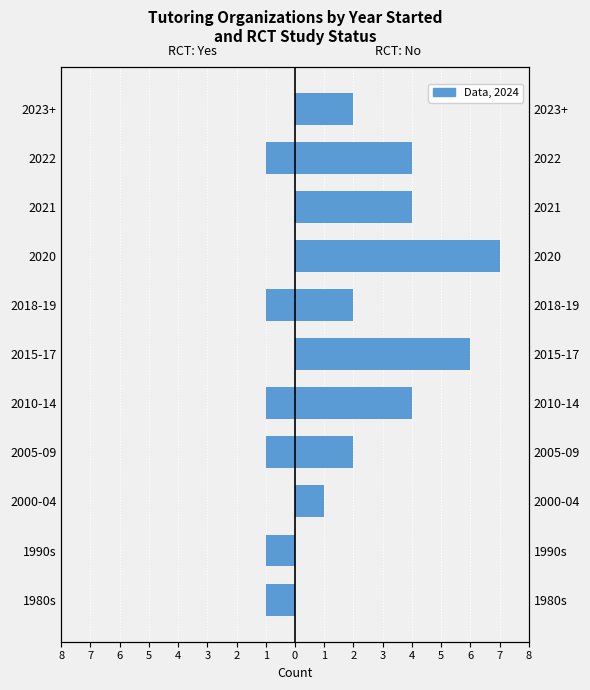

What is the sum of all RCT: Yes values?

-6